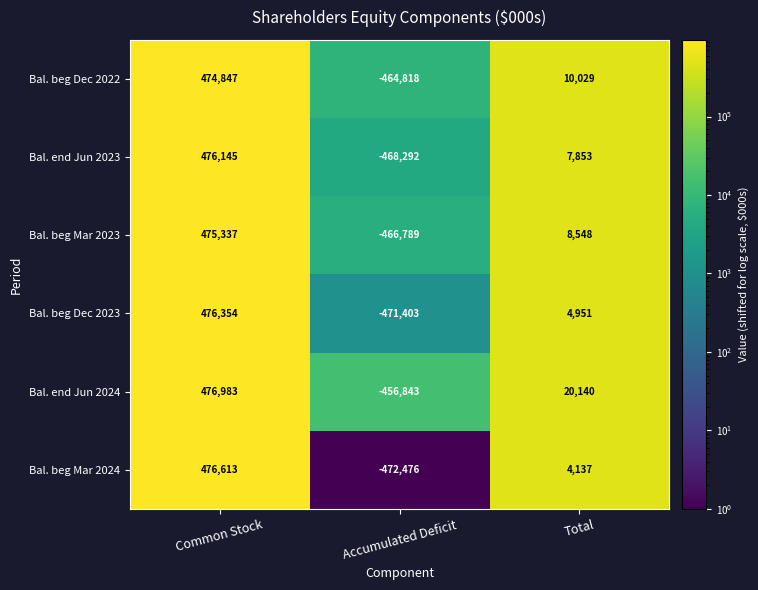

Rank the categories by Bal. end Jun 2024 value from highest to lowest.

Common Stock, Total, Accumulated Deficit